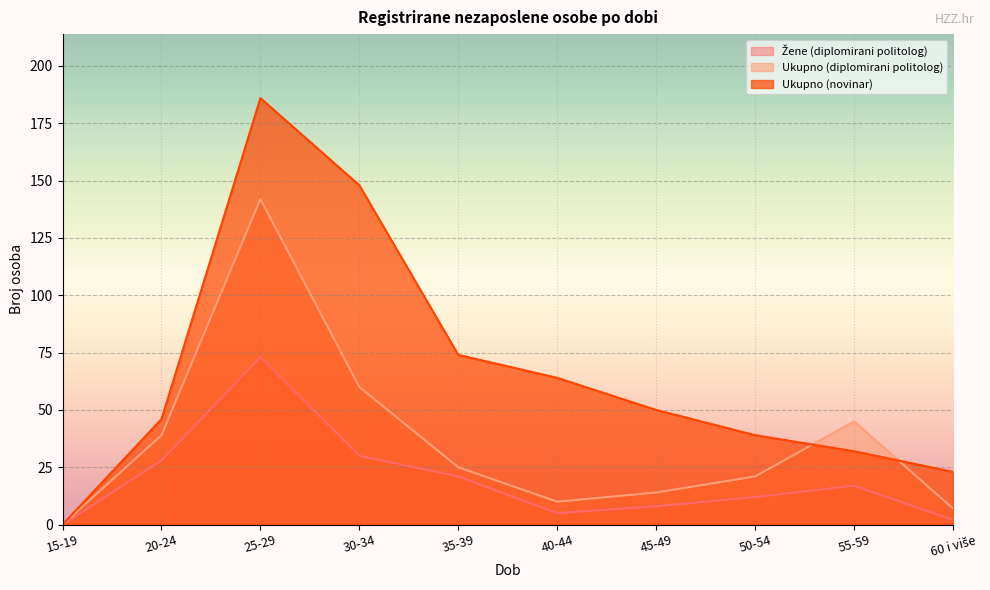

In Ukupno (novinar), how many points are higher than both neighbors (excluding endpoints)?

1